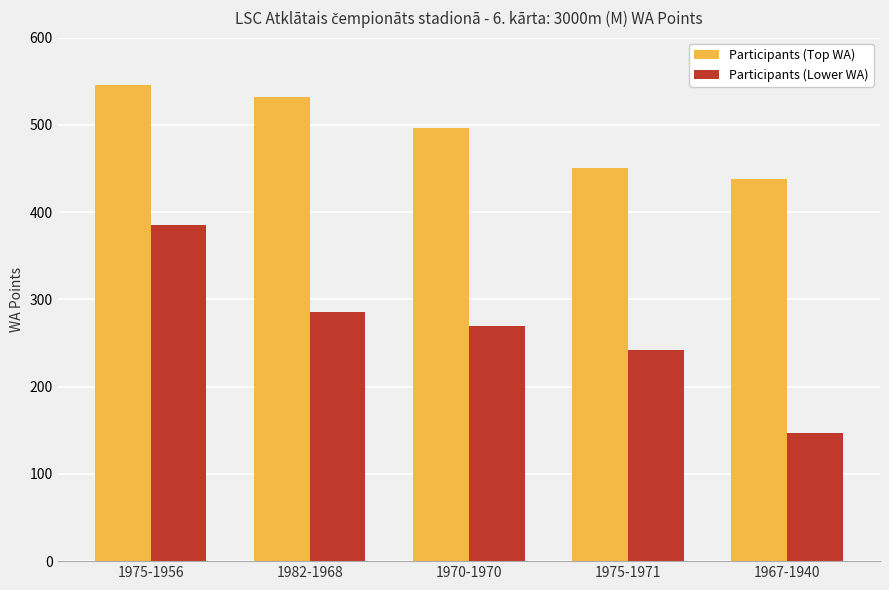

What are all the series names shown in the legend?

Participants (Top WA), Participants (Lower WA)